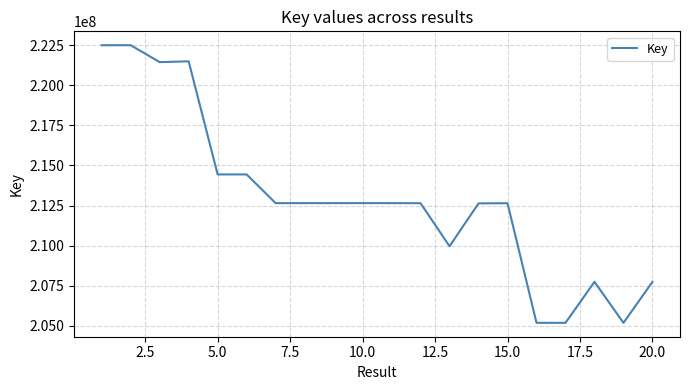

What is the difference between the maximum and minimum values?

17307785